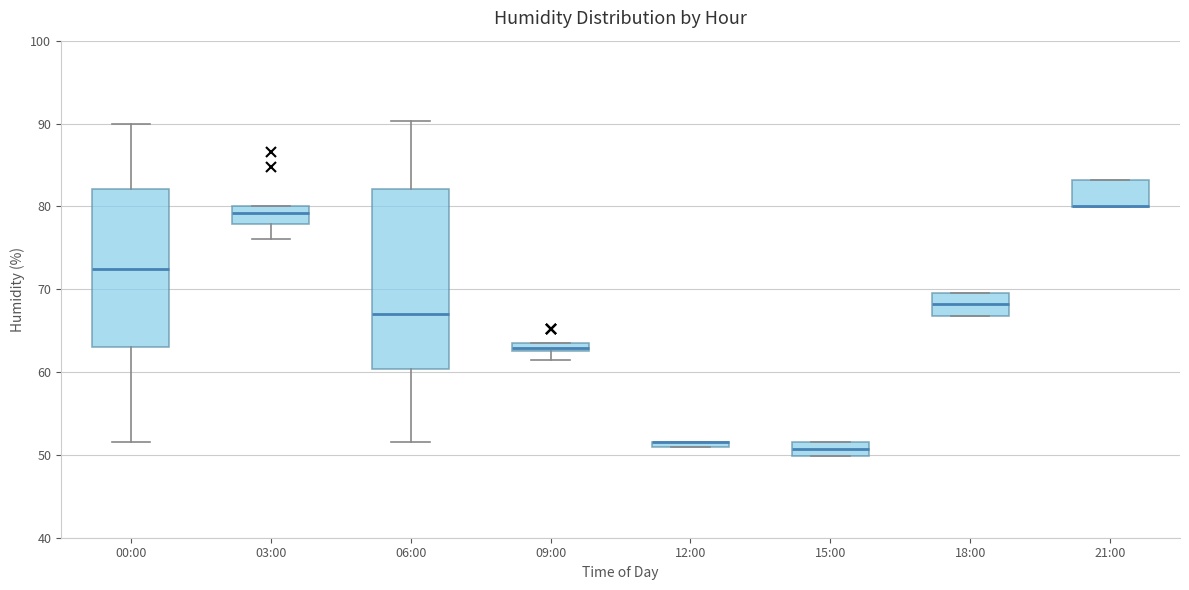

Where is the upper edge of the box for 12:00 on the y-axis? The values are not printed on the chart, so give them approximately, as read against the axis.

52